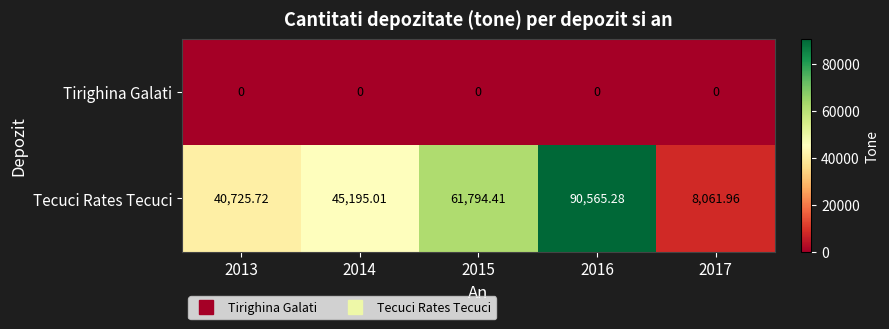

List the series in order of their peak value, lowest first.

Tirighina Galati, Tecuci Rates Tecuci